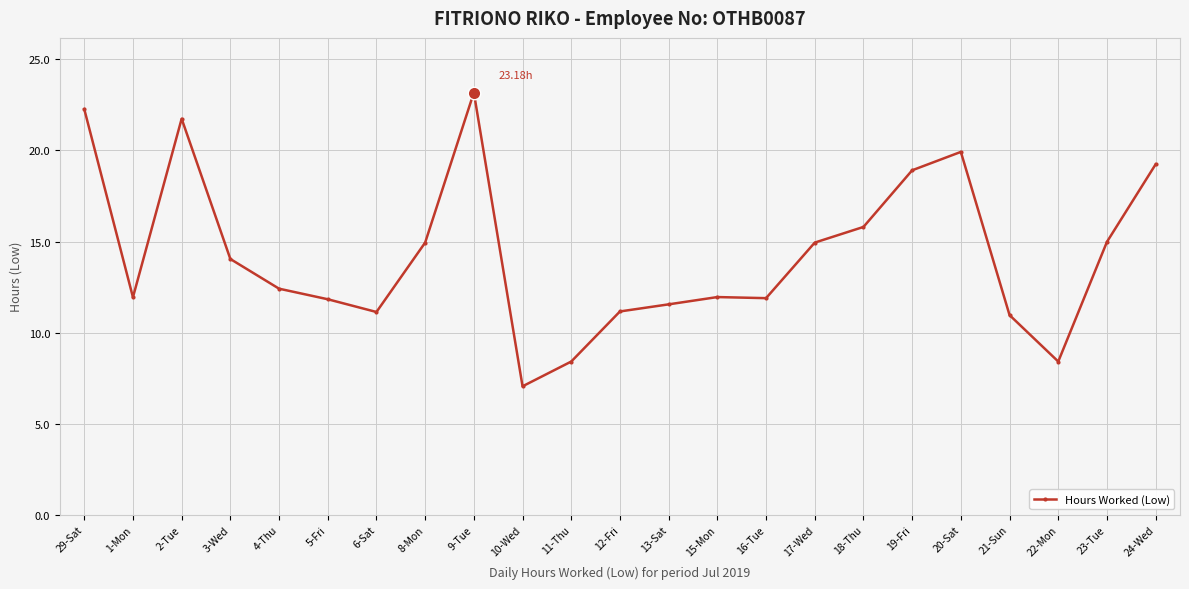

Count the number of data series in this chart.

1